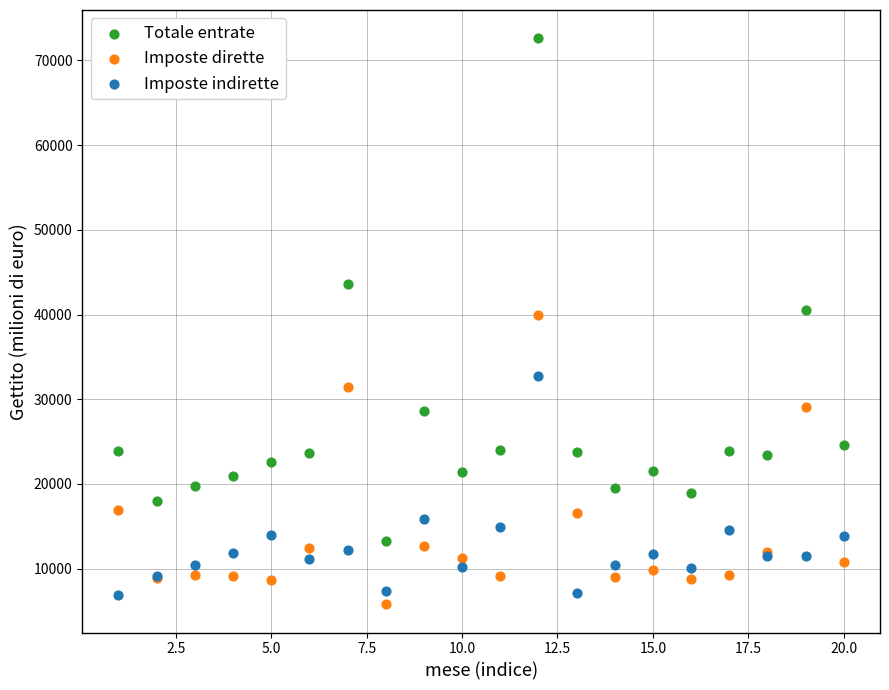

What is the X range (max minus min) for the scatter plot?

19